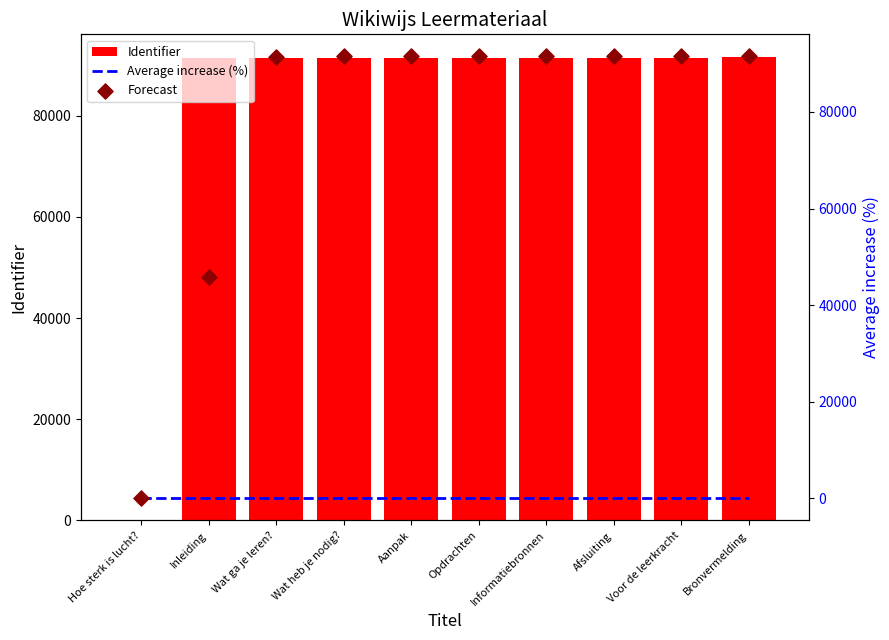

Which series has the largest total across all categories?

Identifier